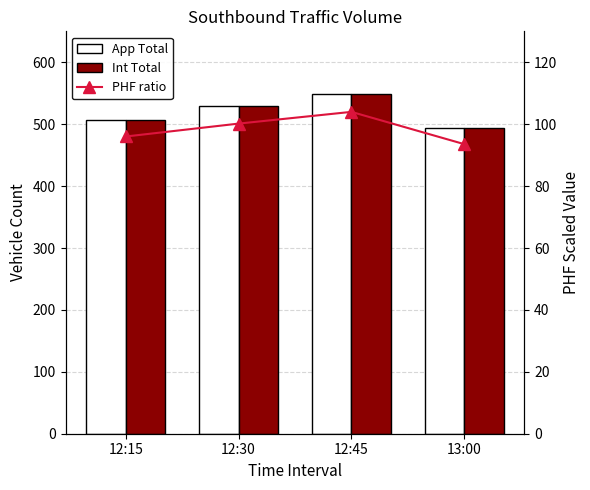

Reading right to left, transcribe all the data shown in this chart.

App Total: 494.0	549.0	529.0	507.0
Int Total: 494.0	549.0	529.0	507.0
PHF ratio: 93.6	104.0	100.2	96.0